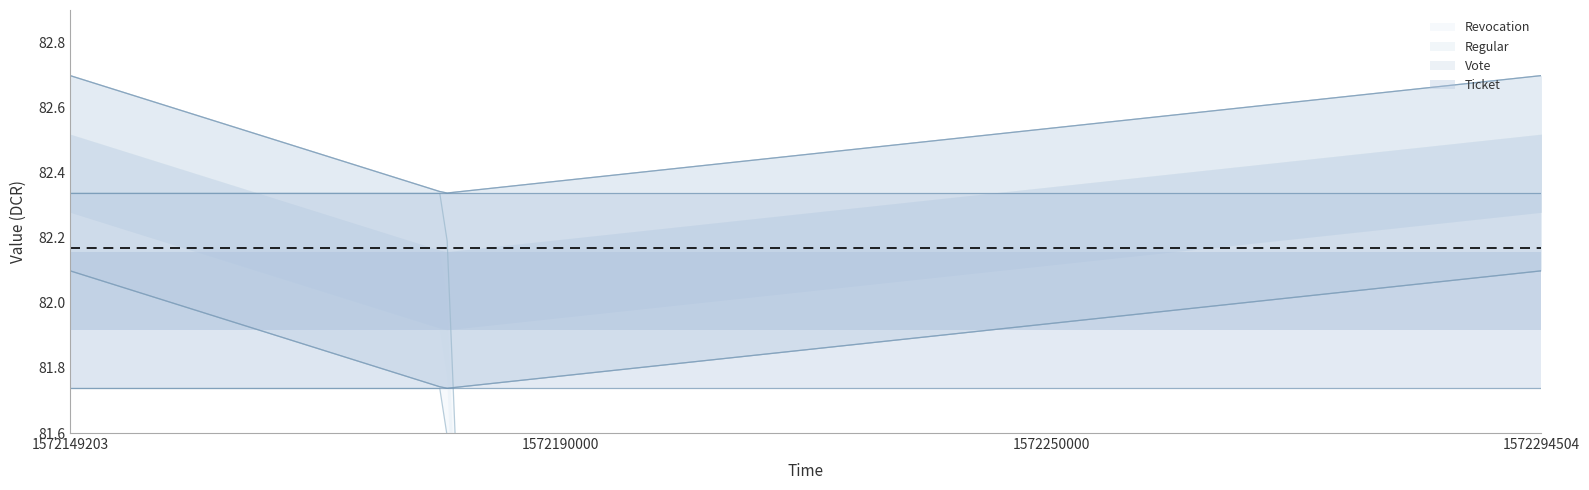

What is the average value of the Regular series?

82.3